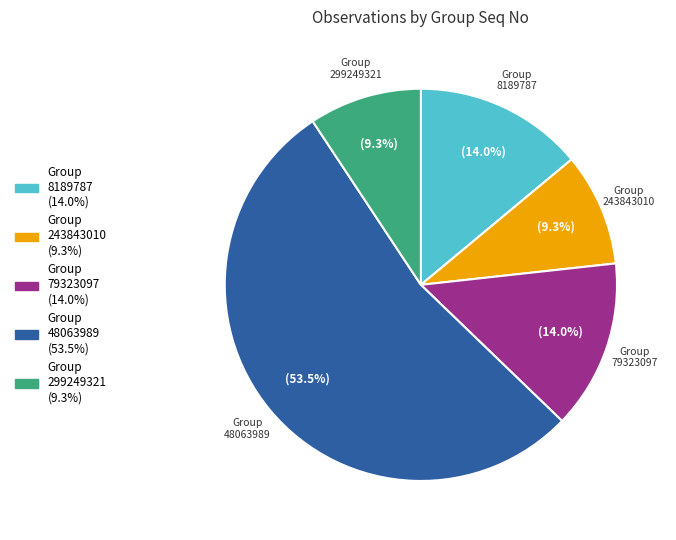

Between 8189787 and 299249321, which is larger?

8189787